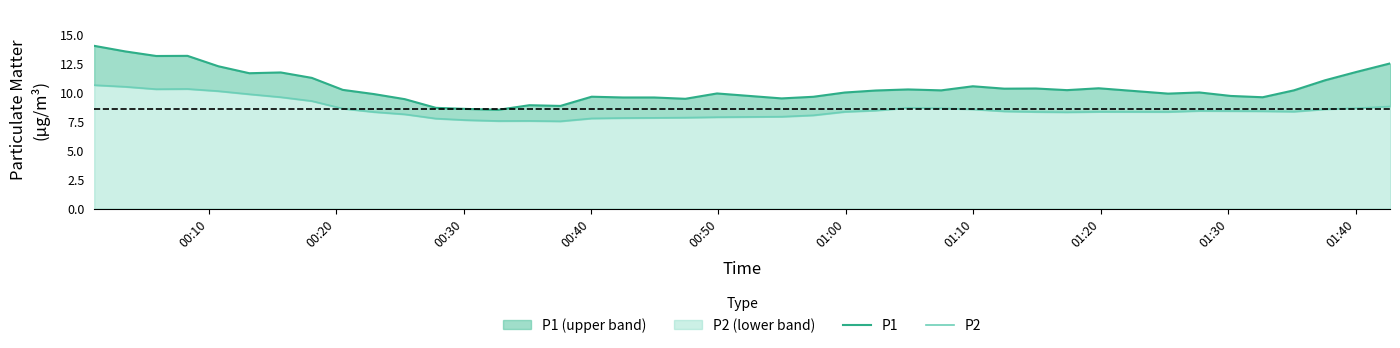

What are all the series names shown in the legend?

P1, P2